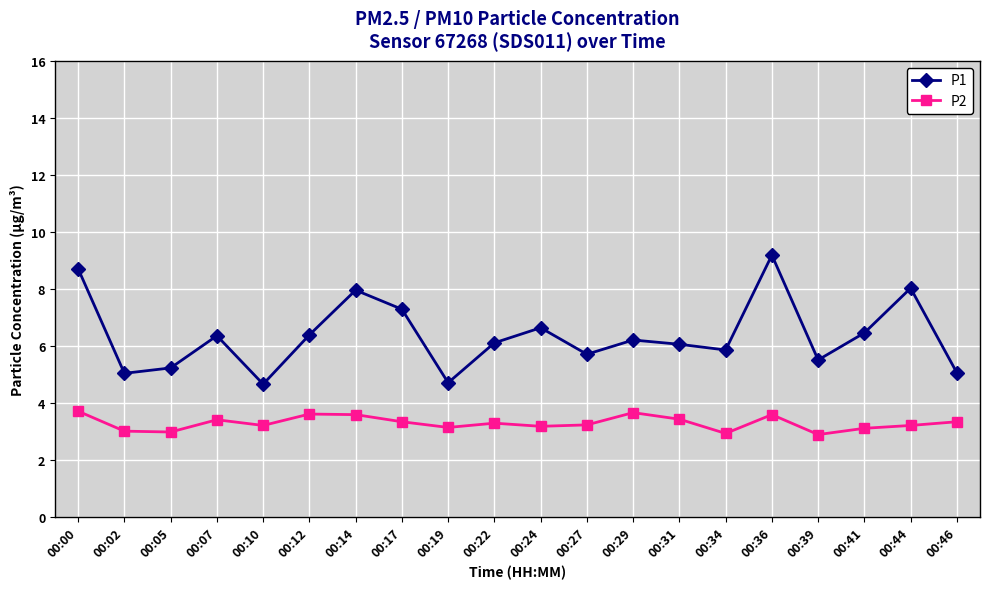

Is it true that P2 equals 3.2 at 00:27?

True